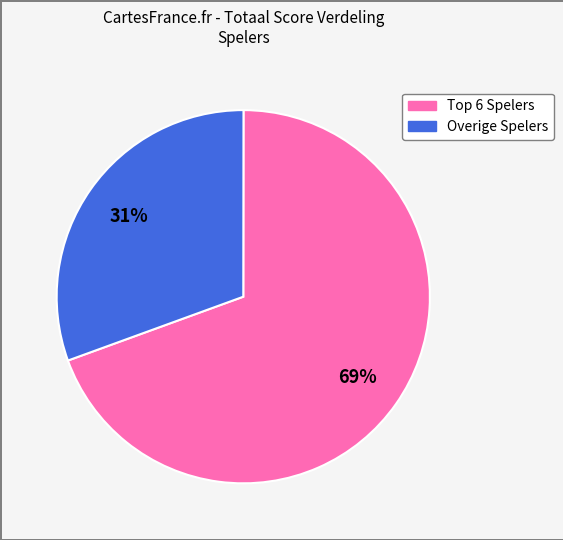

Is there a majority slice in this chart?

Yes